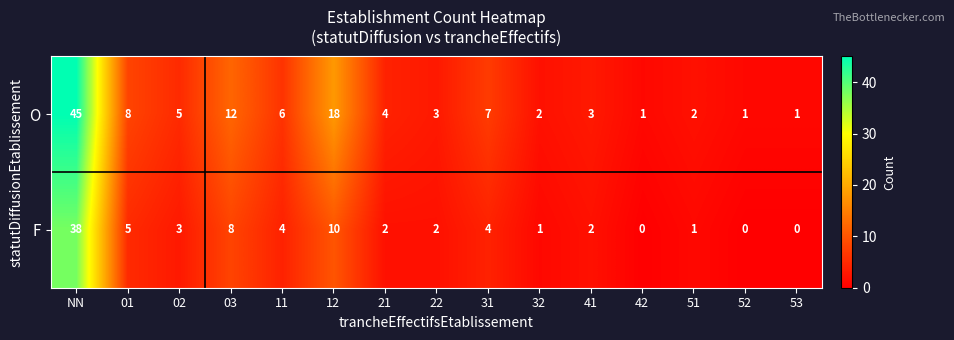

Which series has the widest spread of values?

O